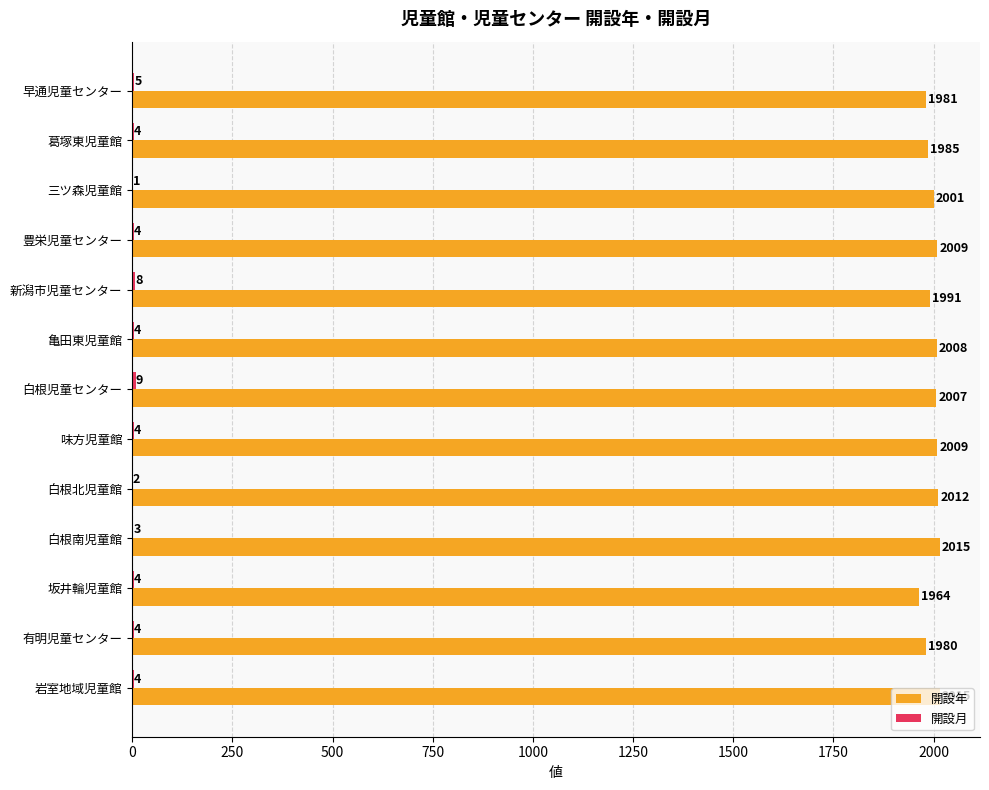

What is the highest value of the 開設年 series?

2015